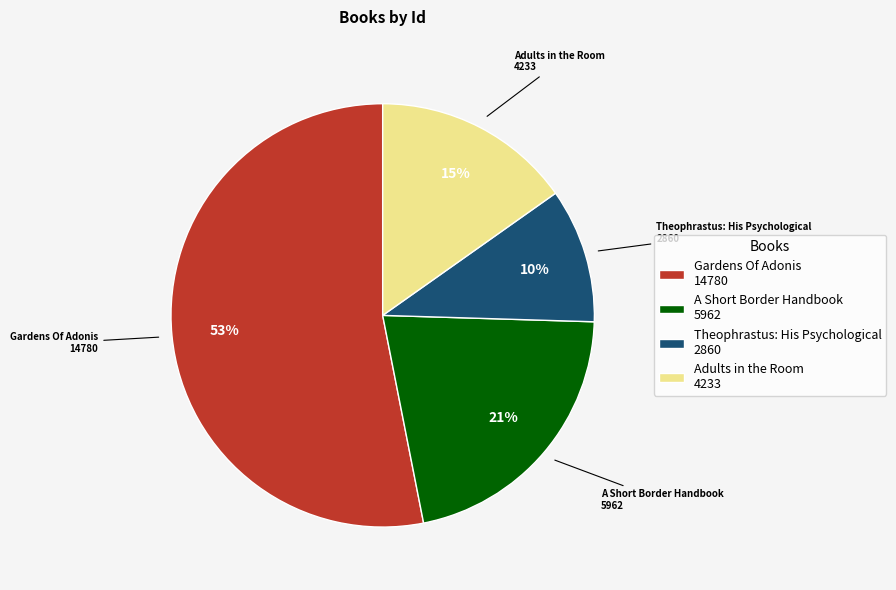

To the nearest percent, what portion does A Short Border Handbook represent?

21%